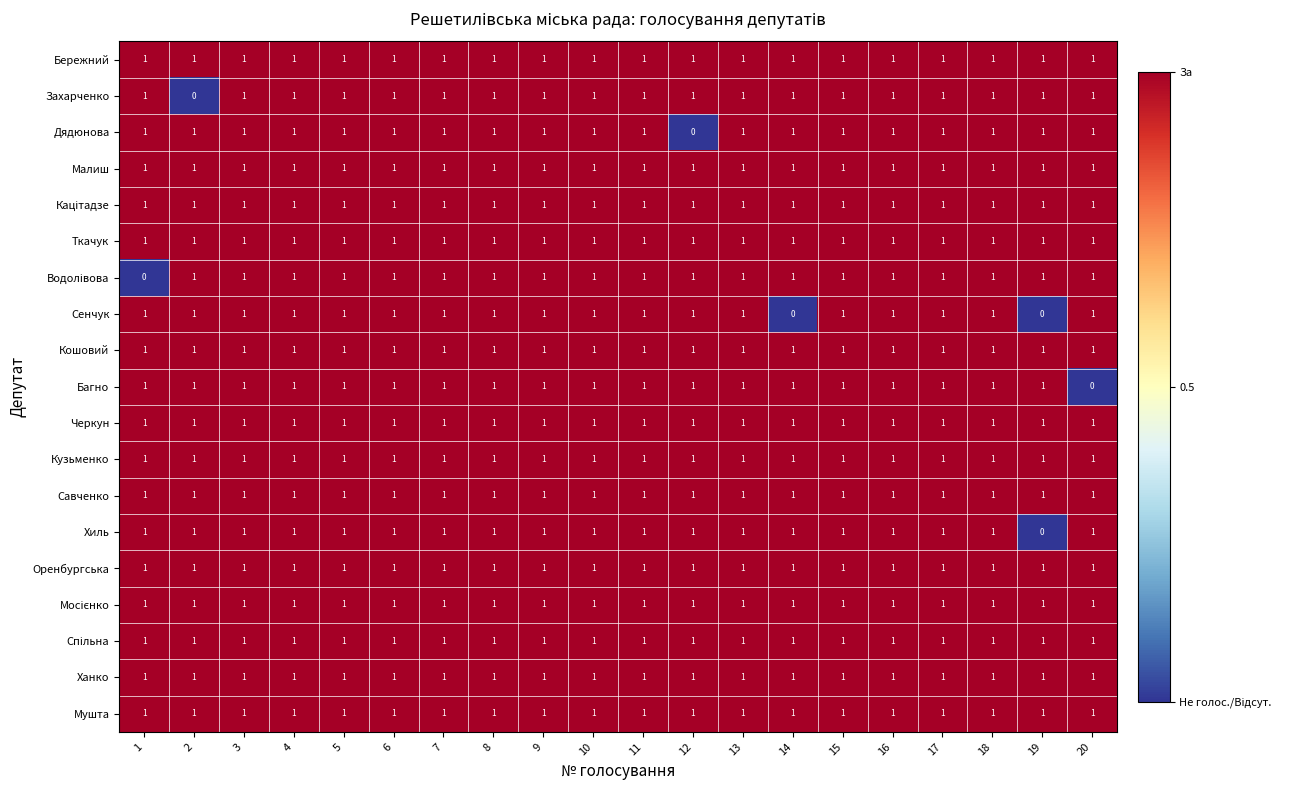

What is the sum of all Черкун values?

20